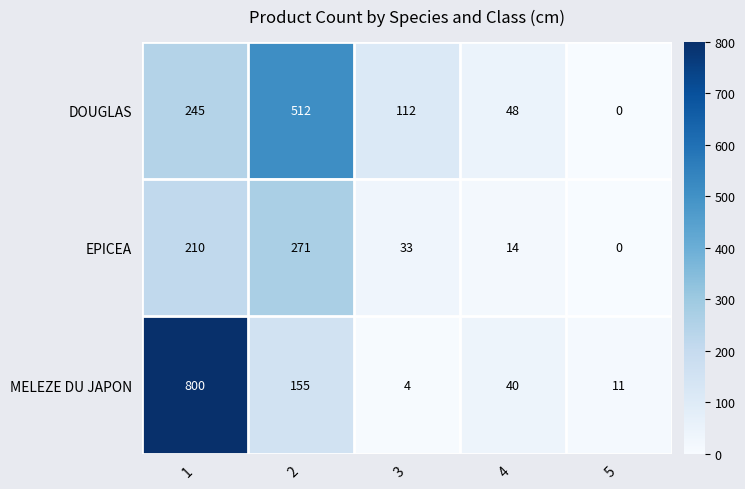

At which label does EPICEA reach its minimum?

5